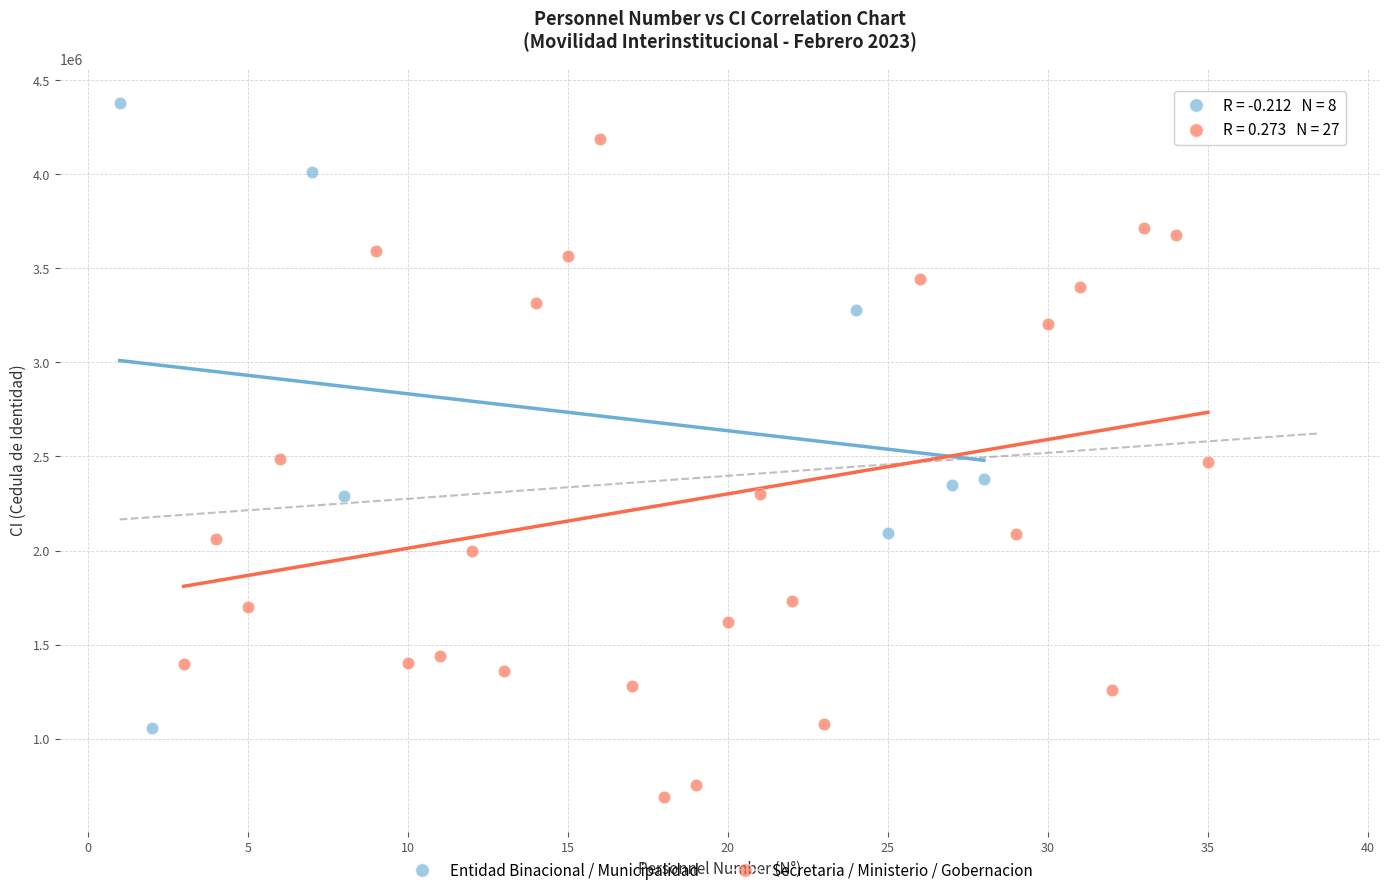

What are all the series names shown in the legend?

Entidad Binacional / Municipalidad, Secretaria / Ministerio / Gobernacion